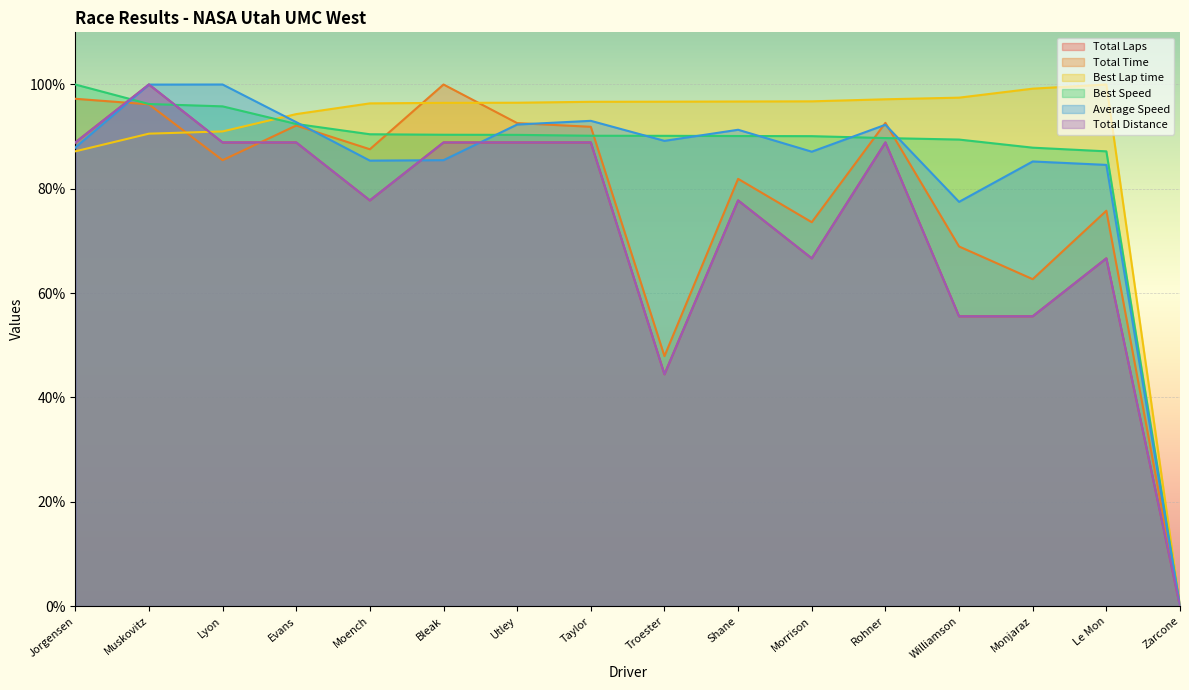

What is the average value of the Total Time series?

77.9